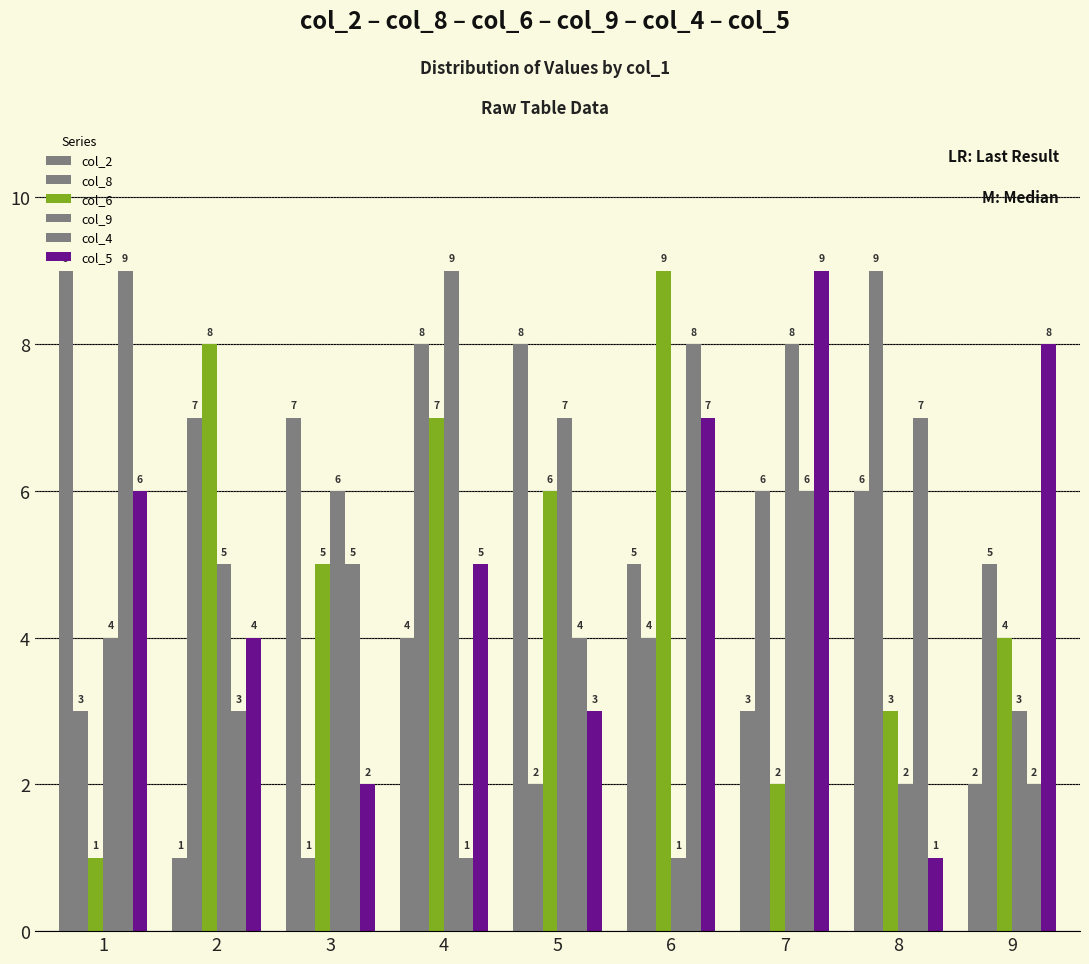

Count the number of categories in the chart.

9